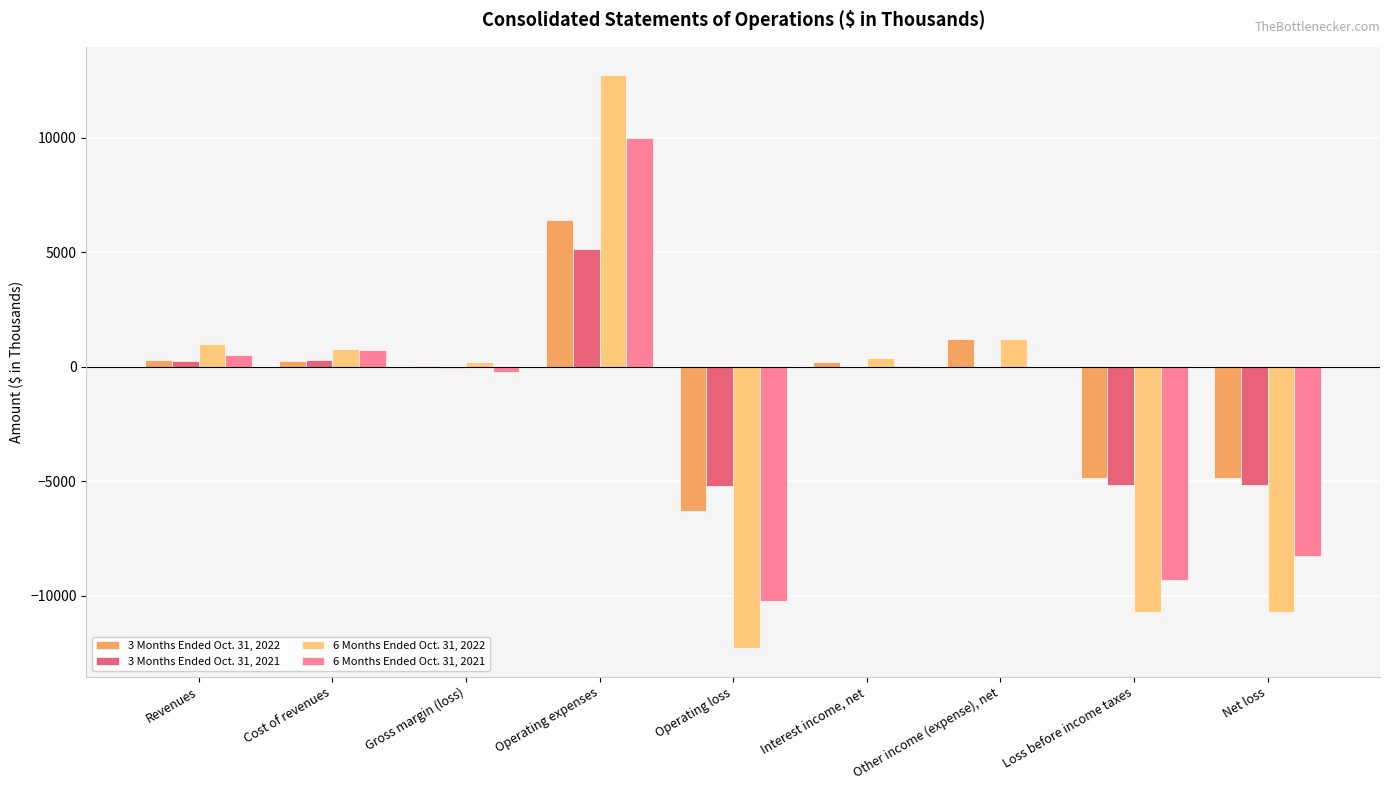

The 3 Months Ended Oct. 31, 2022 series shows -4844 at Net loss. True or false?

True